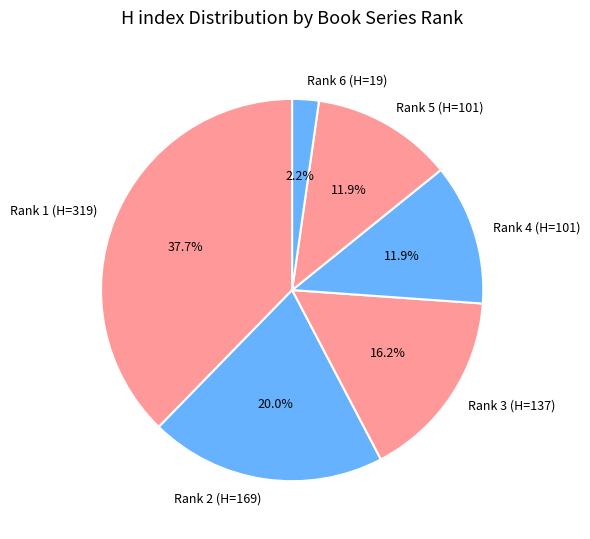

The Rank 1 (H=319) slice represents 38% of the pie. True or false?

True